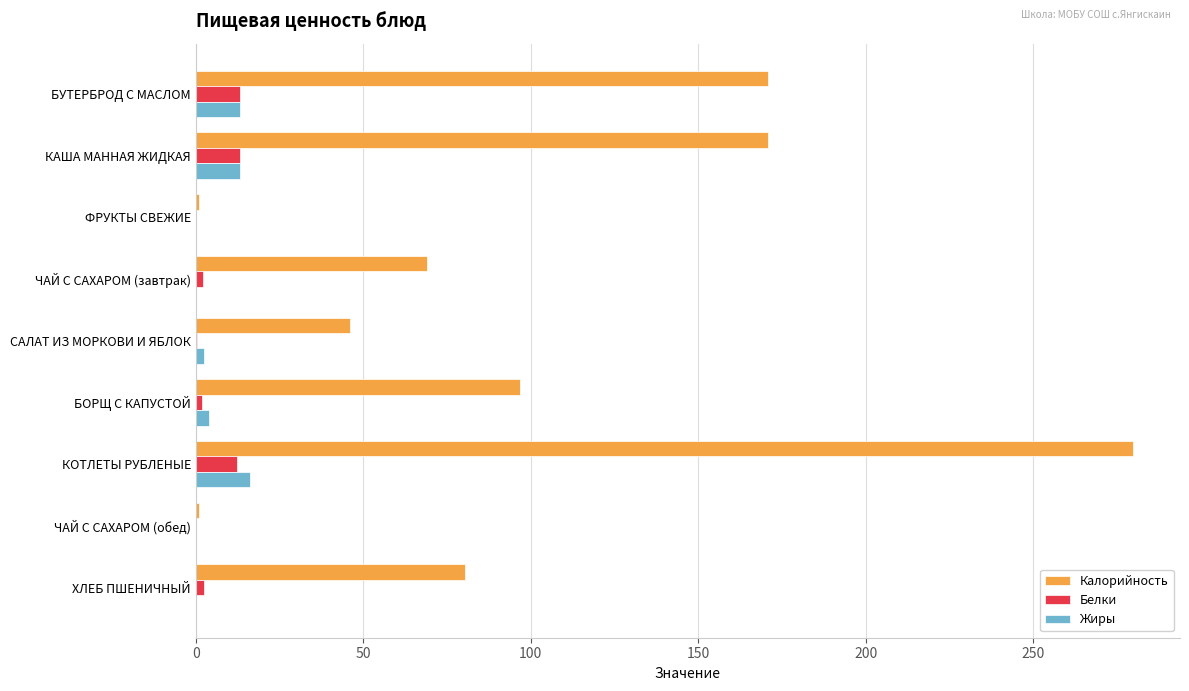

Between БУТЕРБРОД С МАСЛОМ and САЛАТ ИЗ МОРКОВИ И ЯБЛОК, which series saw the biggest shift?

Калорийность